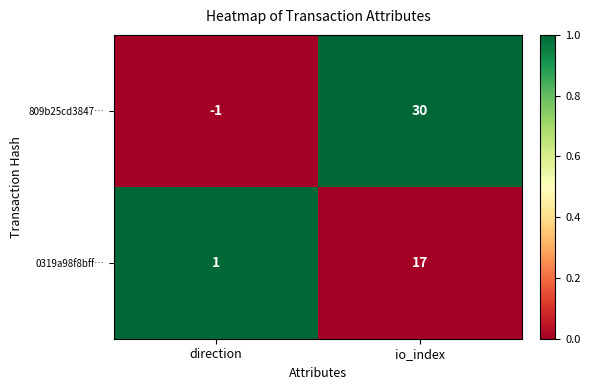

What is the difference between the maximum and minimum values in the 809b25cd3847… series?

31